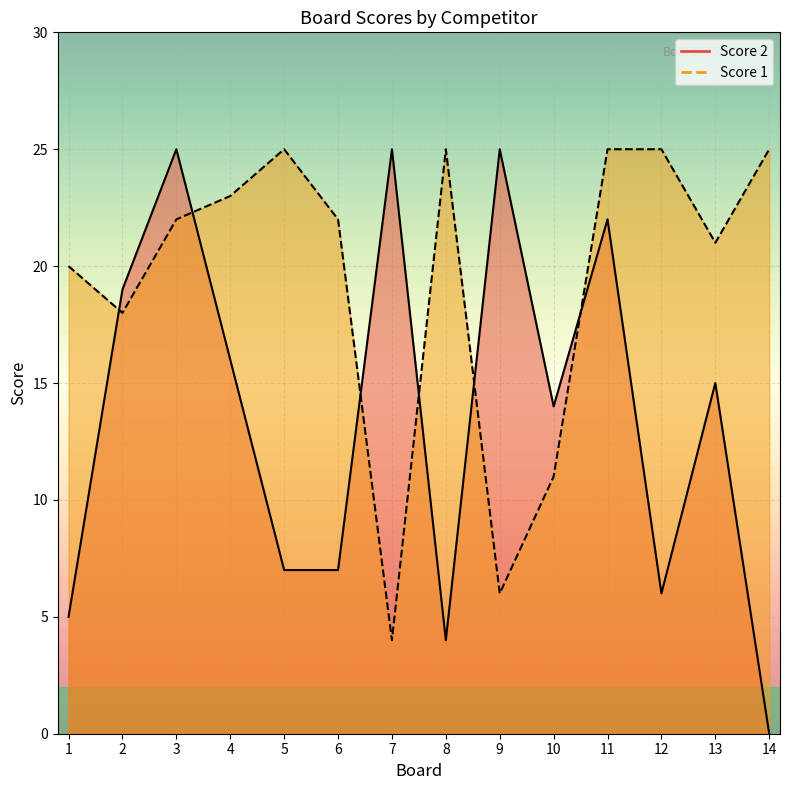

How many data points in Score 1 are less than 22?

6